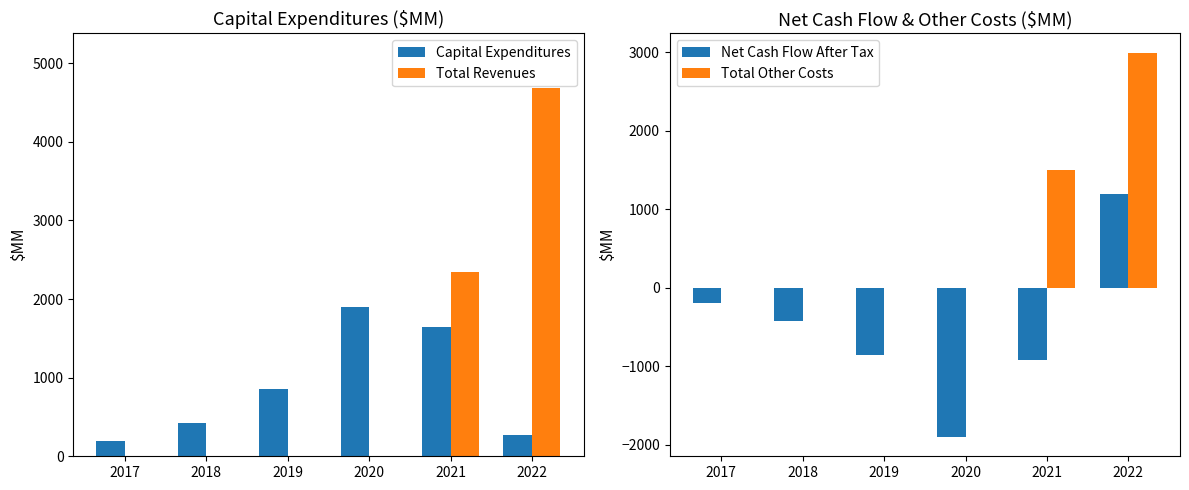

How many bars are there in total?

24